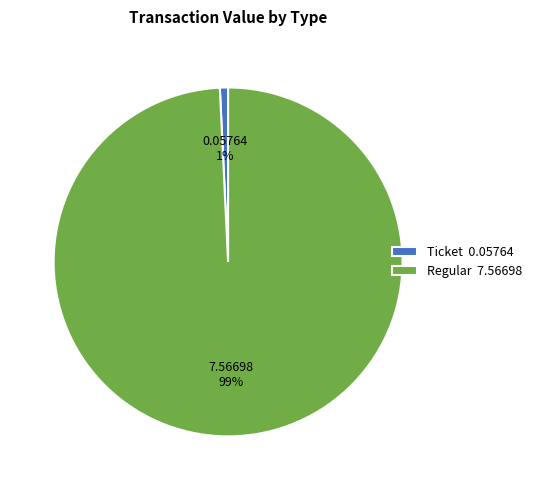

Is it true that Regular is 99% of the pie?

True